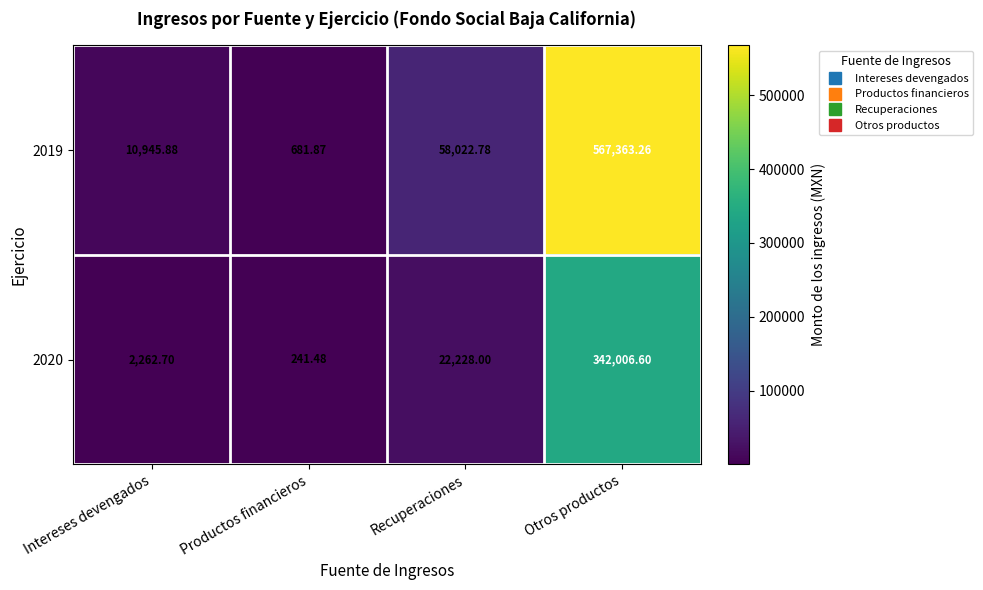

What is the smallest value displayed?

241.5